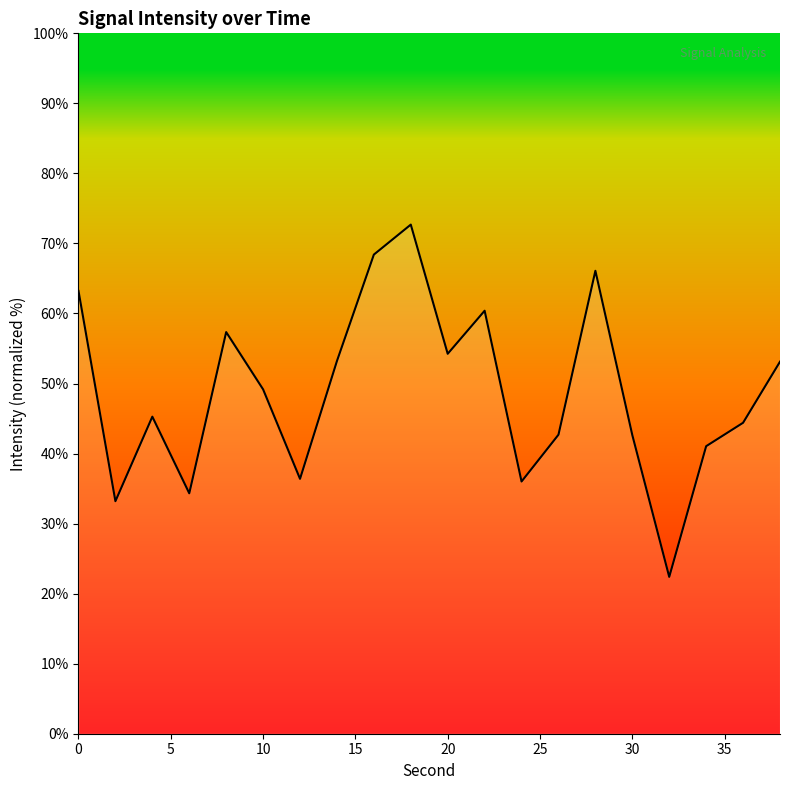

What is the greatest value displayed?

72.7